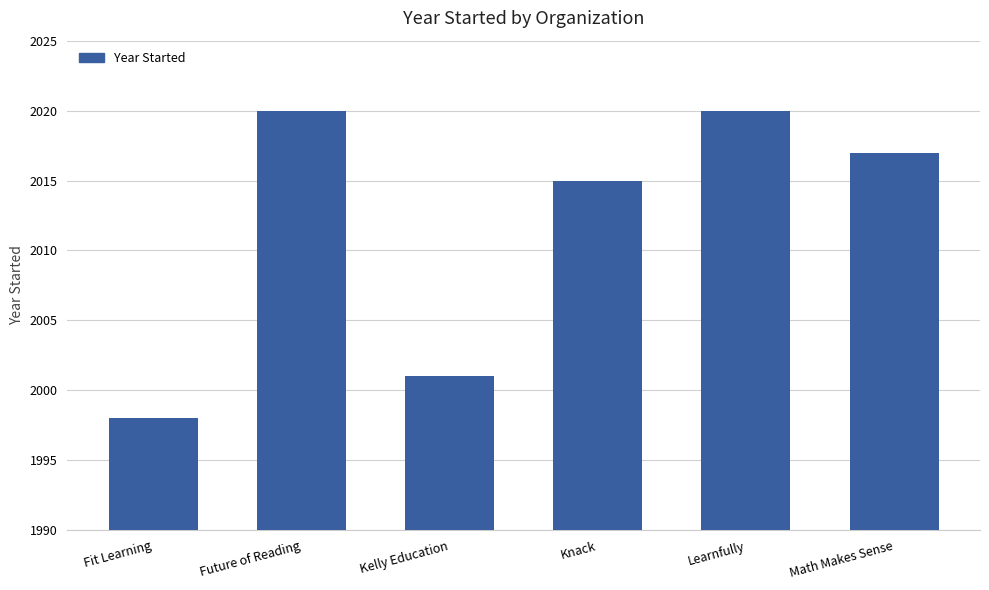

The chart shows a value of 1368 at Knack. True or false?

False